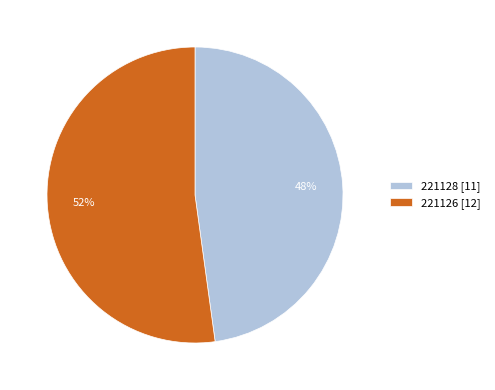

What is the largest slice in the pie chart?

221126